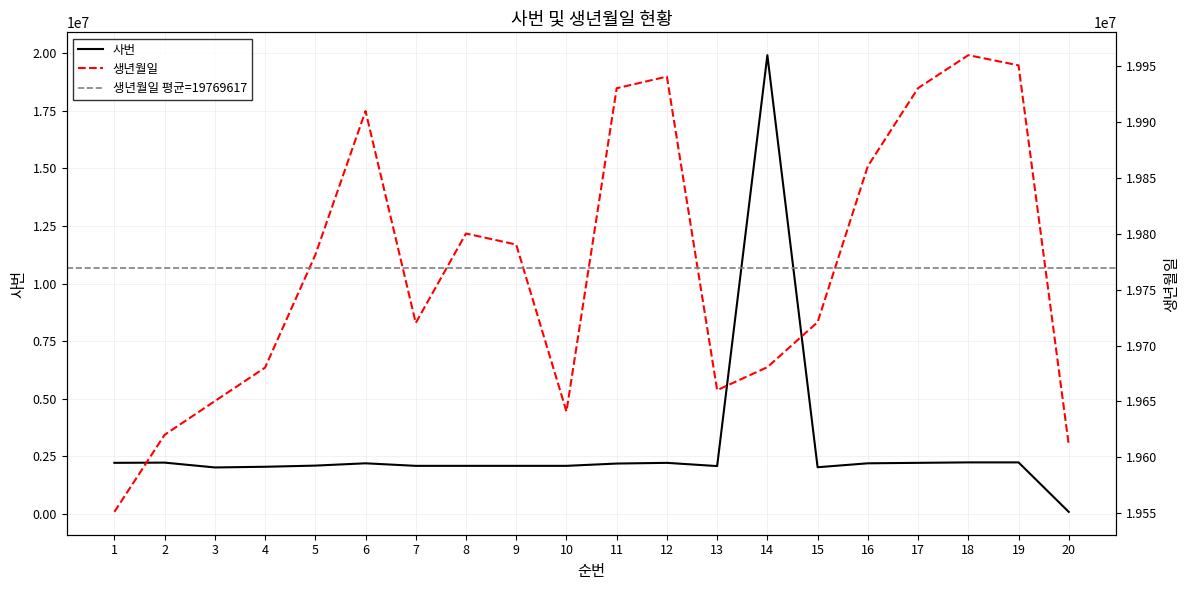

What is the value of the 사번 point at the 3rd from the left?

2020801